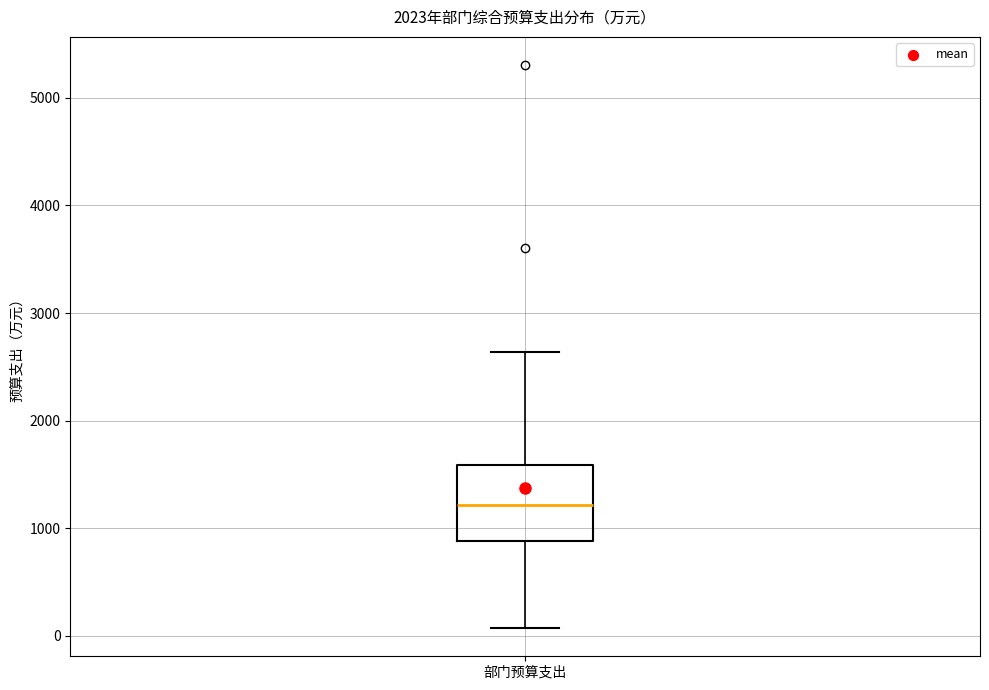

Where does the upper whisker of the box for 部门预算支出 end on the y-axis? The values are not printed on the chart, so give them approximately, as read against the axis.

2600